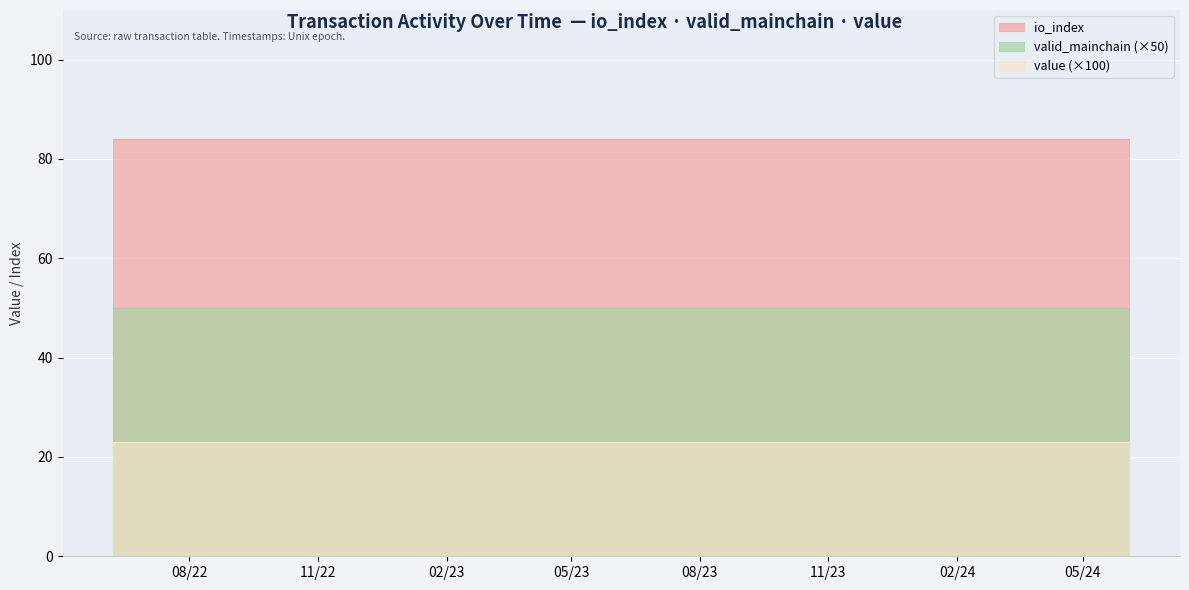

What is the total value across all series at 24?

85.2